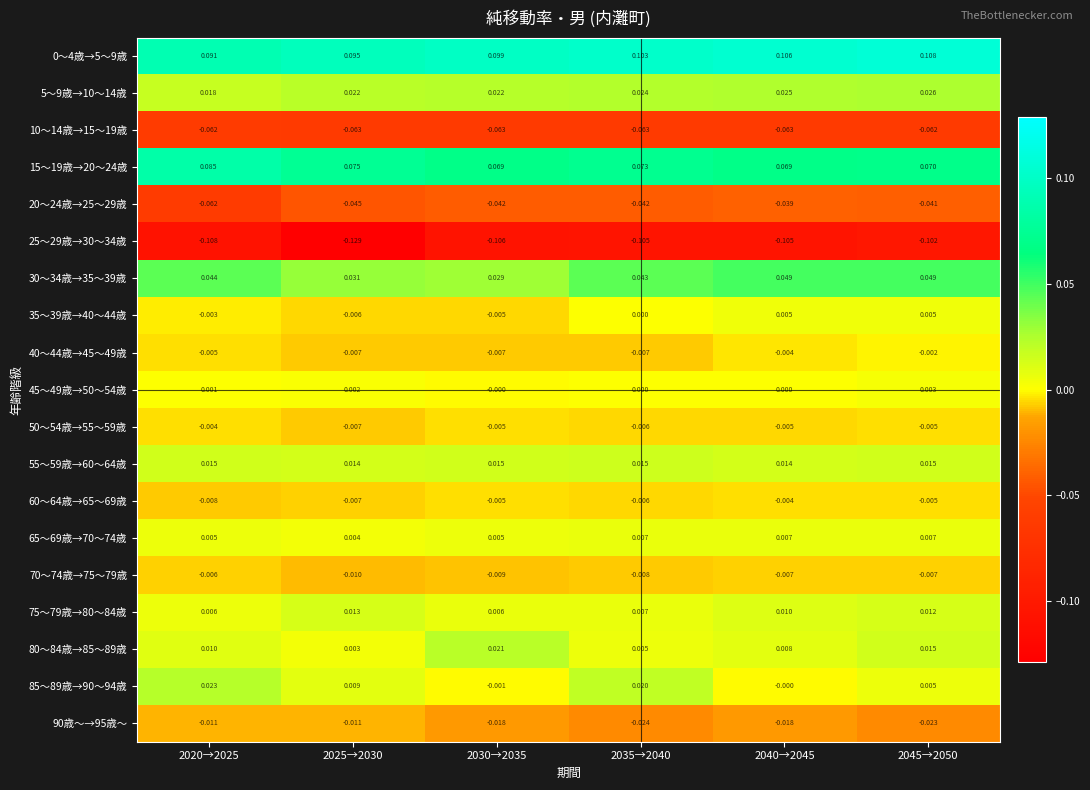

Is the value of 15～19歳→20～24歳 at 2035→2040 greater than the value of 90歳～→95歳～ at 2045→2050?

Yes